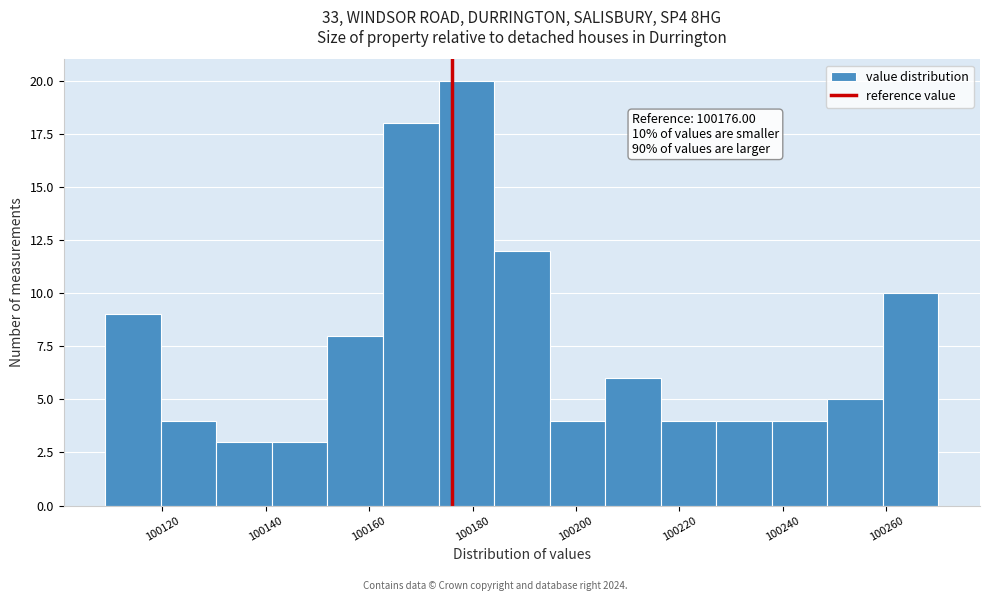

Over which range of the x-axis is the bar tallest?

100174 to 100184